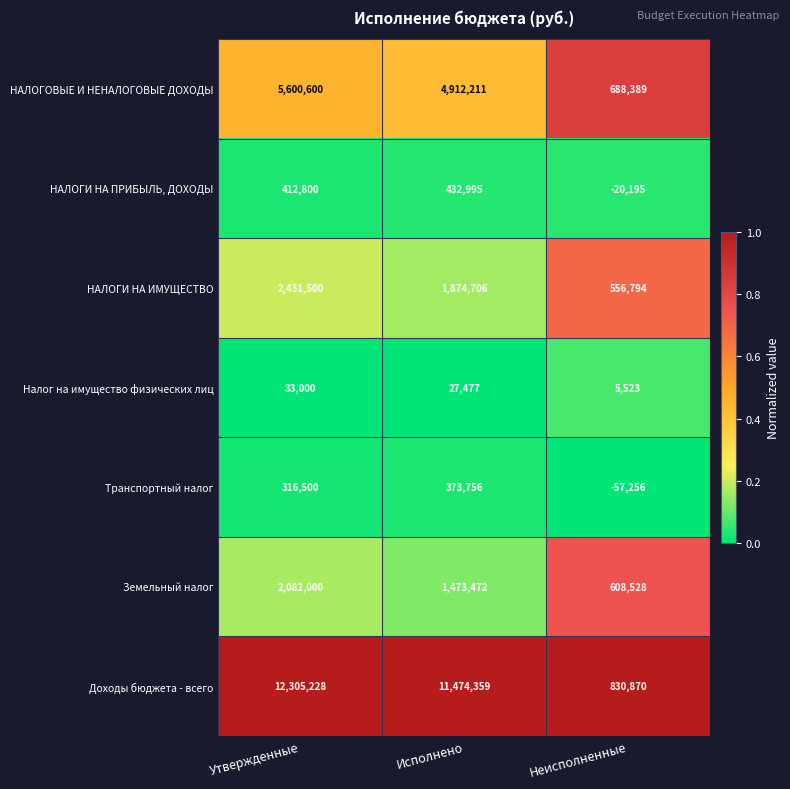

Reading left to right, transcribe all the data shown in this chart.

НАЛОГОВЫЕ И НЕНАЛОГОВЫЕ ДОХОДЫ: 5600600	4912211	688389
НАЛОГИ НА ПРИБЫЛЬ, ДОХОДЫ: 412800	432995	-20195
НАЛОГИ НА ИМУЩЕСТВО: 2431500	1874706	556794
Налог на имущество физических лиц: 33000	27477	5523
Транспортный налог: 316500	373756	-57256
Земельный налог: 2082000	1473472	608528
Доходы бюджета - всего: 12305228	11474359	830870